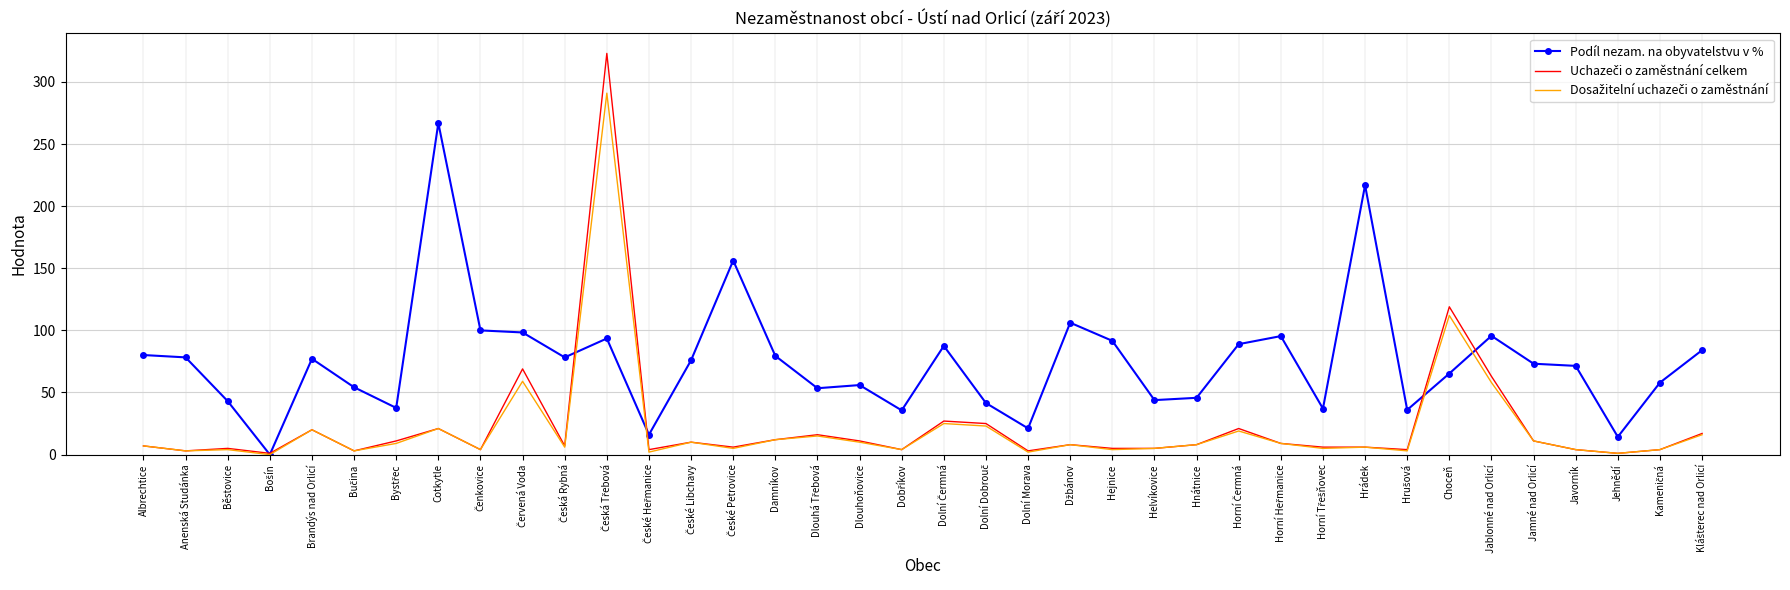

What is the spread (max minus min) of values at Jamné nad Orlicí?

62.2